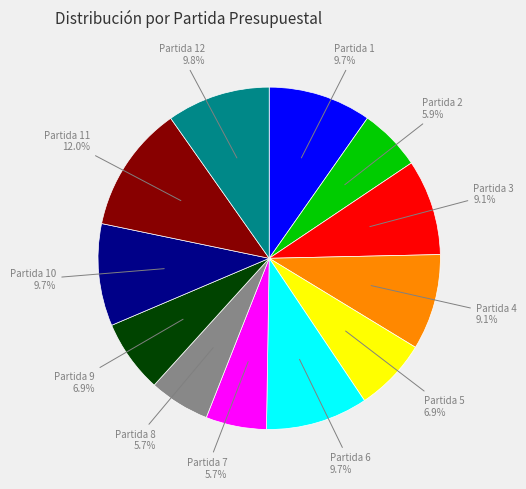

Does any single category account for the majority?

No